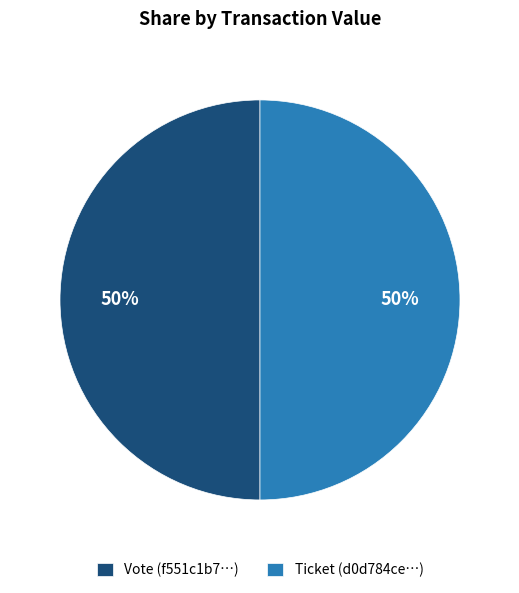

How many slices are in this pie chart?

2